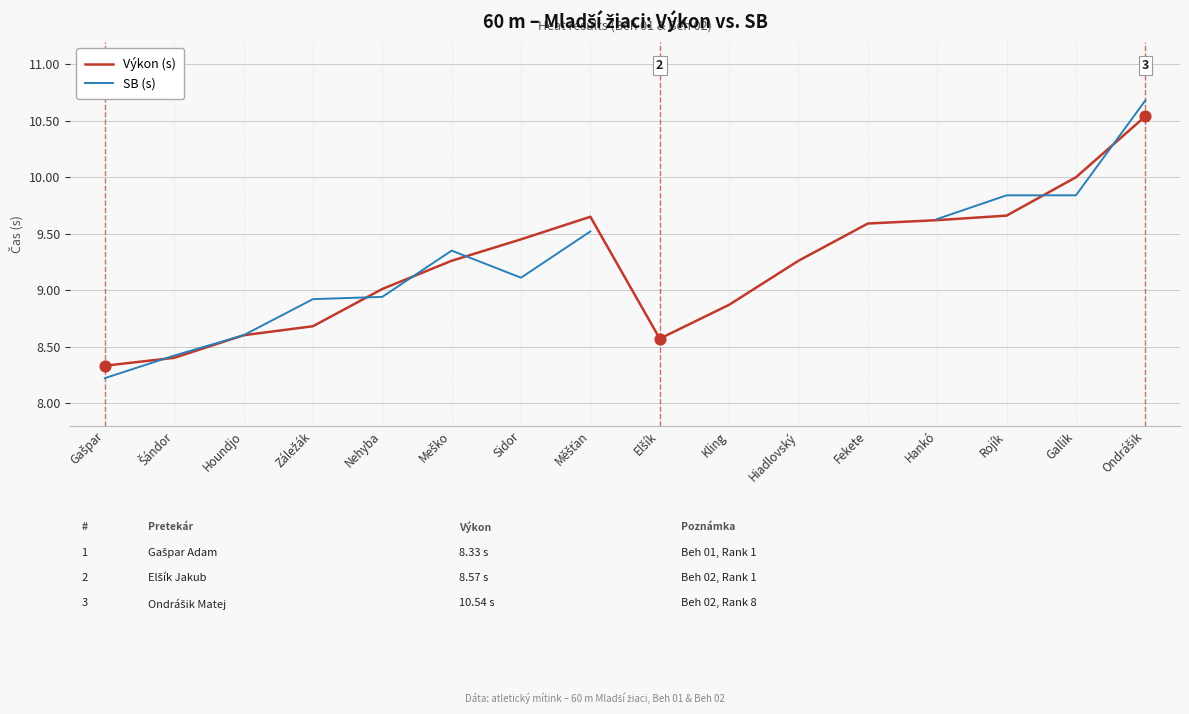

What is the total value across all series at Gallik?

19.8